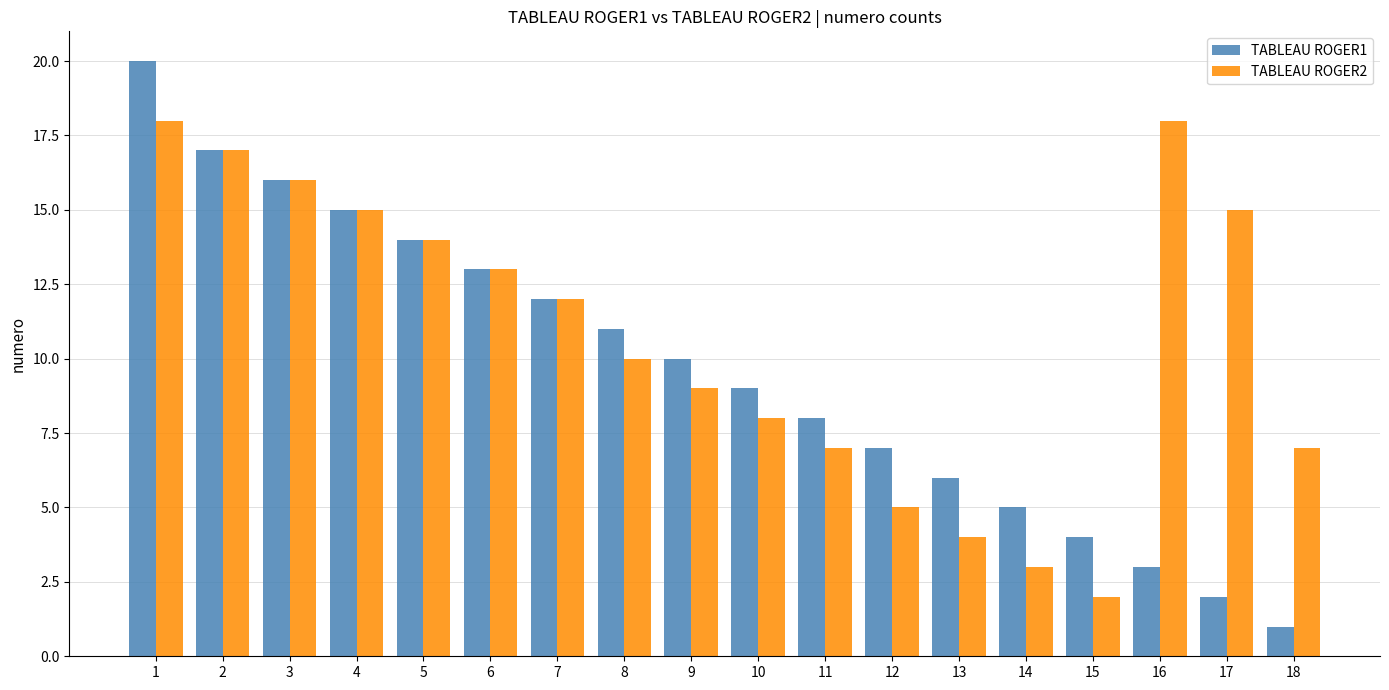

How many data points does each series have?

18